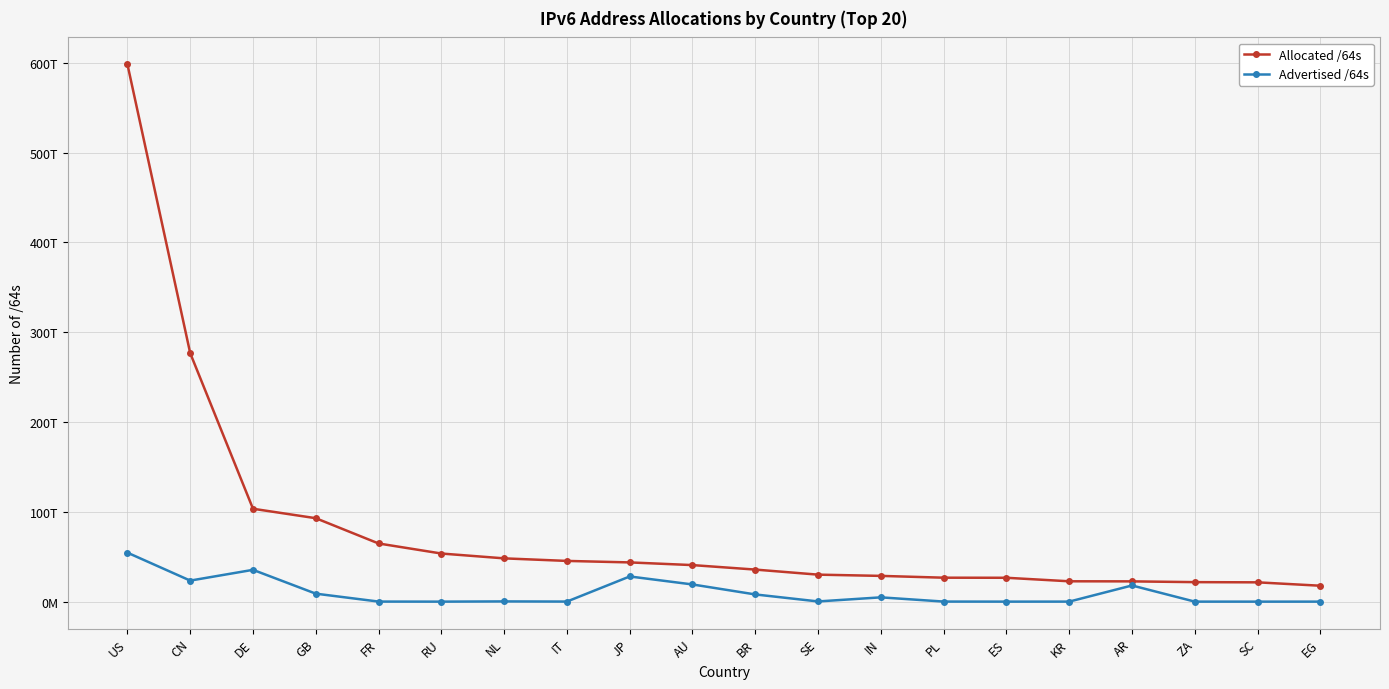

True or false: Allocated /64s and Advertised /64s intersect in this chart.

False